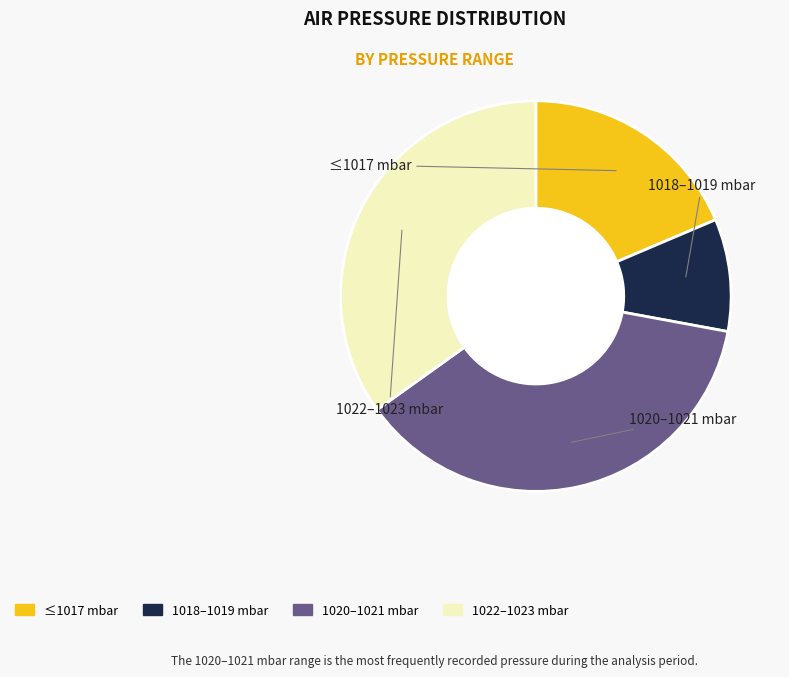

Is there any slice that represents more than half of the pie?

No